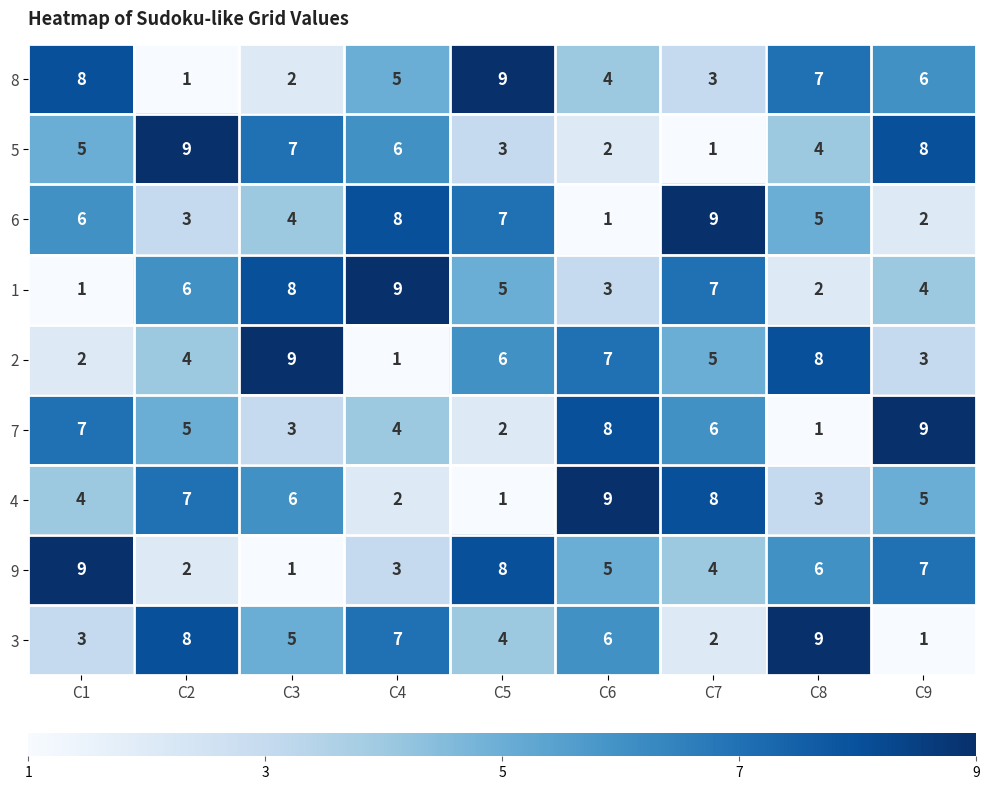

Is it true that 9 equals 11 at C9?

False